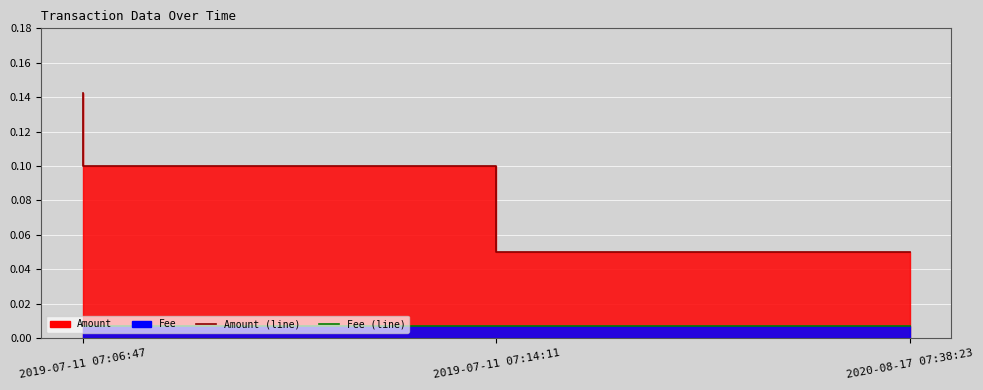

How many series are shown in this chart?

2